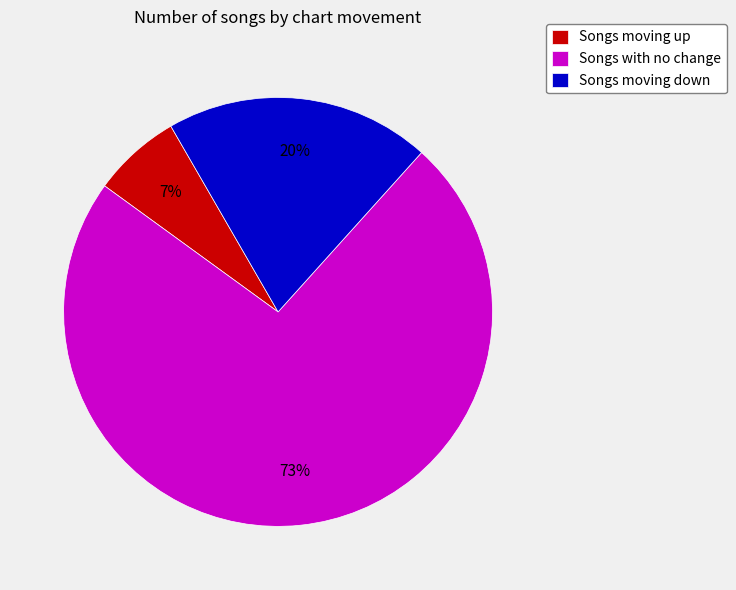

Count the number of slices in the pie.

3